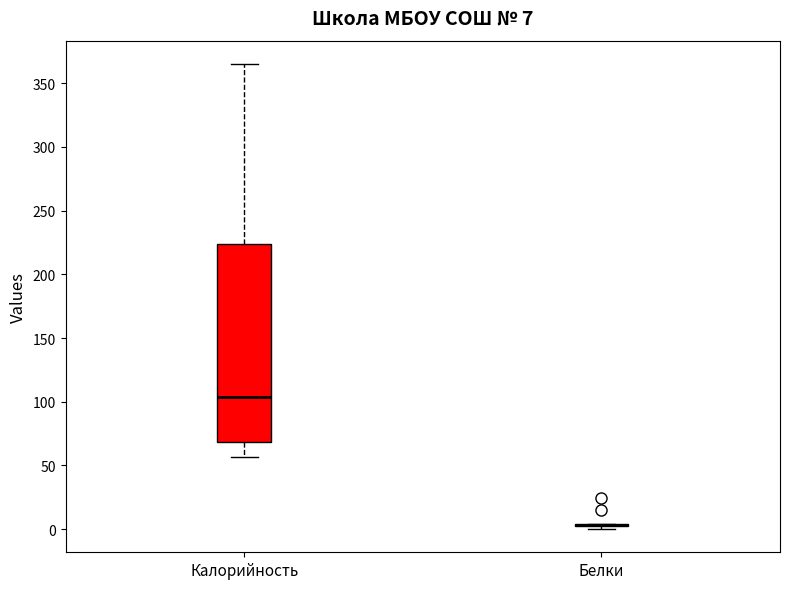

Which box is the tallest, from its lower edge to its upper edge?

Калорийность